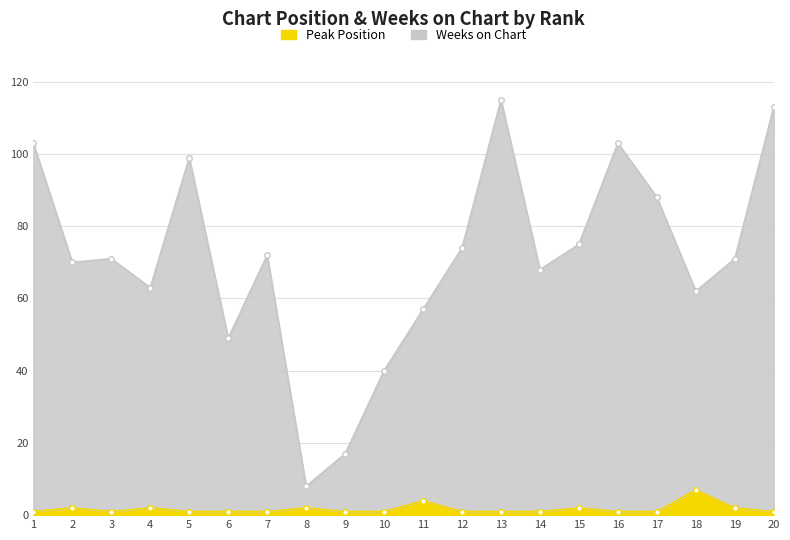

Count the number of data series in this chart.

2